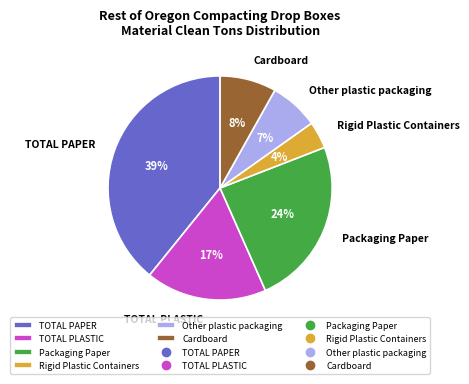

Does Rigid Plastic Containers represent more than half of the total?

No